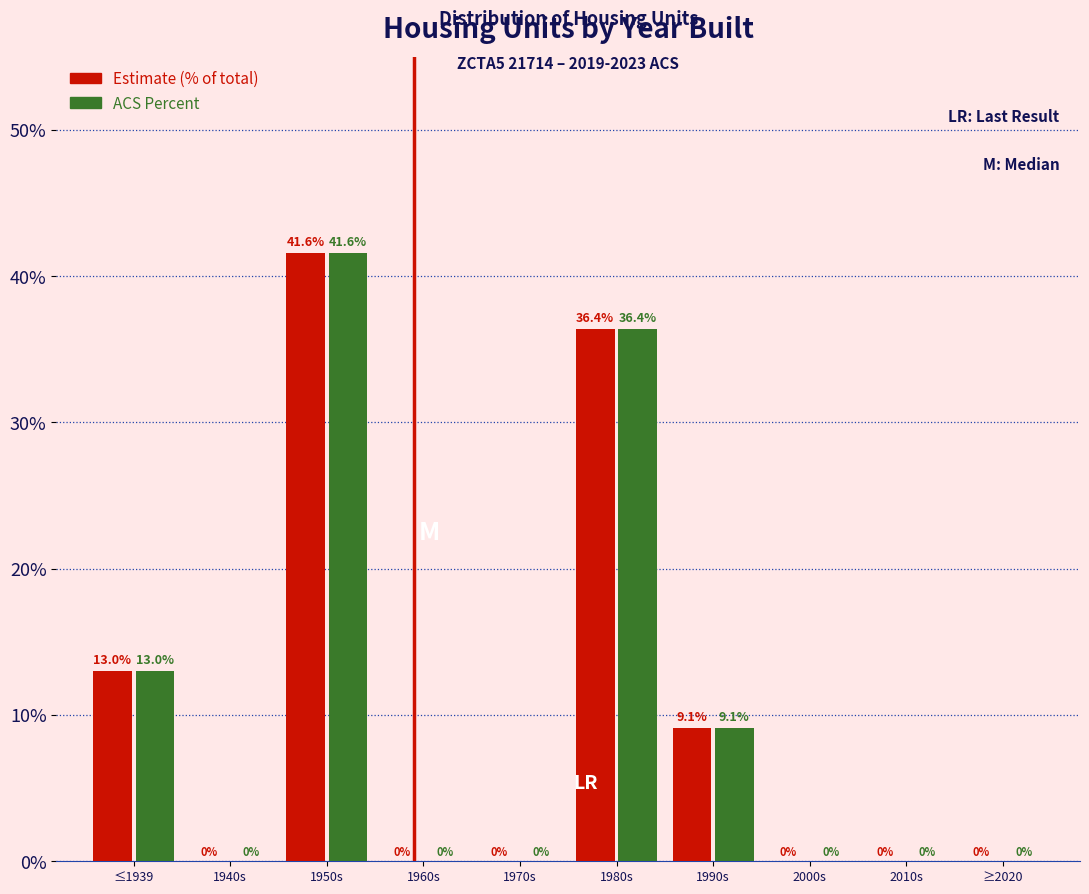

What is the maximum value shown in the chart?

41.6